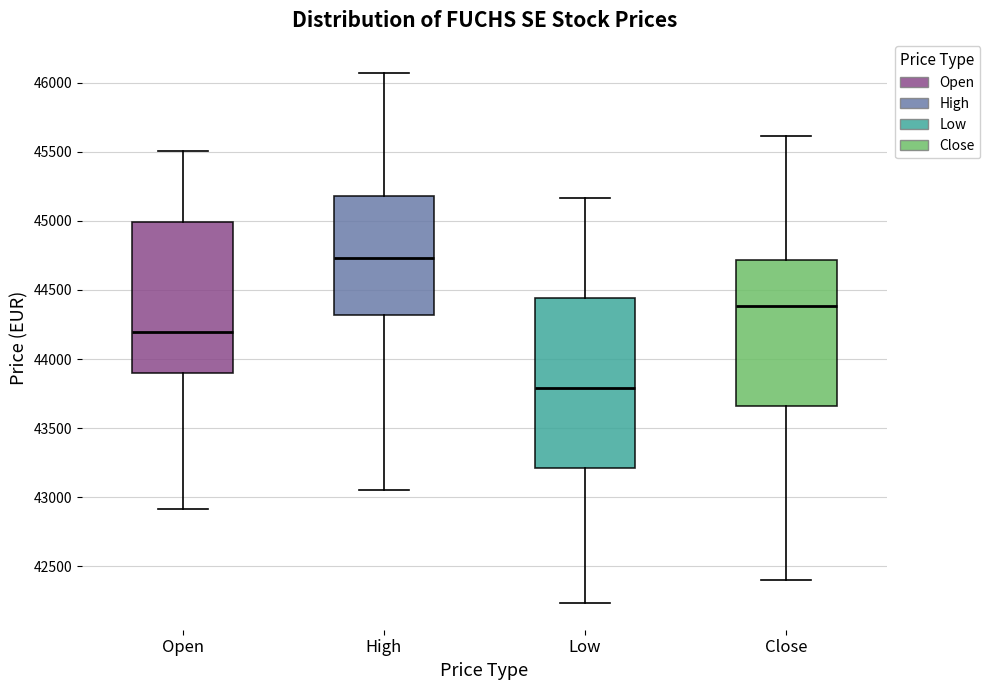

Where does the lower whisker of the box for Close end on the y-axis? The values are not printed on the chart, so give them approximately, as read against the axis.

42400